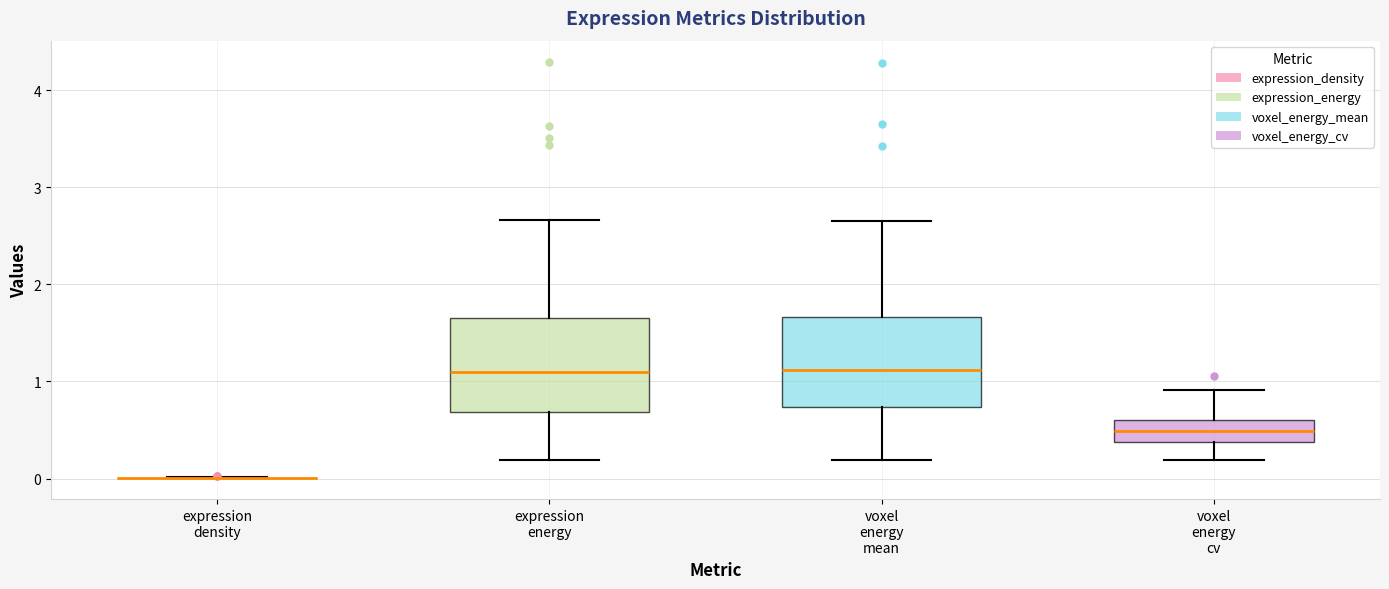

Where does the median line of the box for expression energy sit on the y-axis? The values are not printed on the chart, so give them approximately, as read against the axis.

1.1